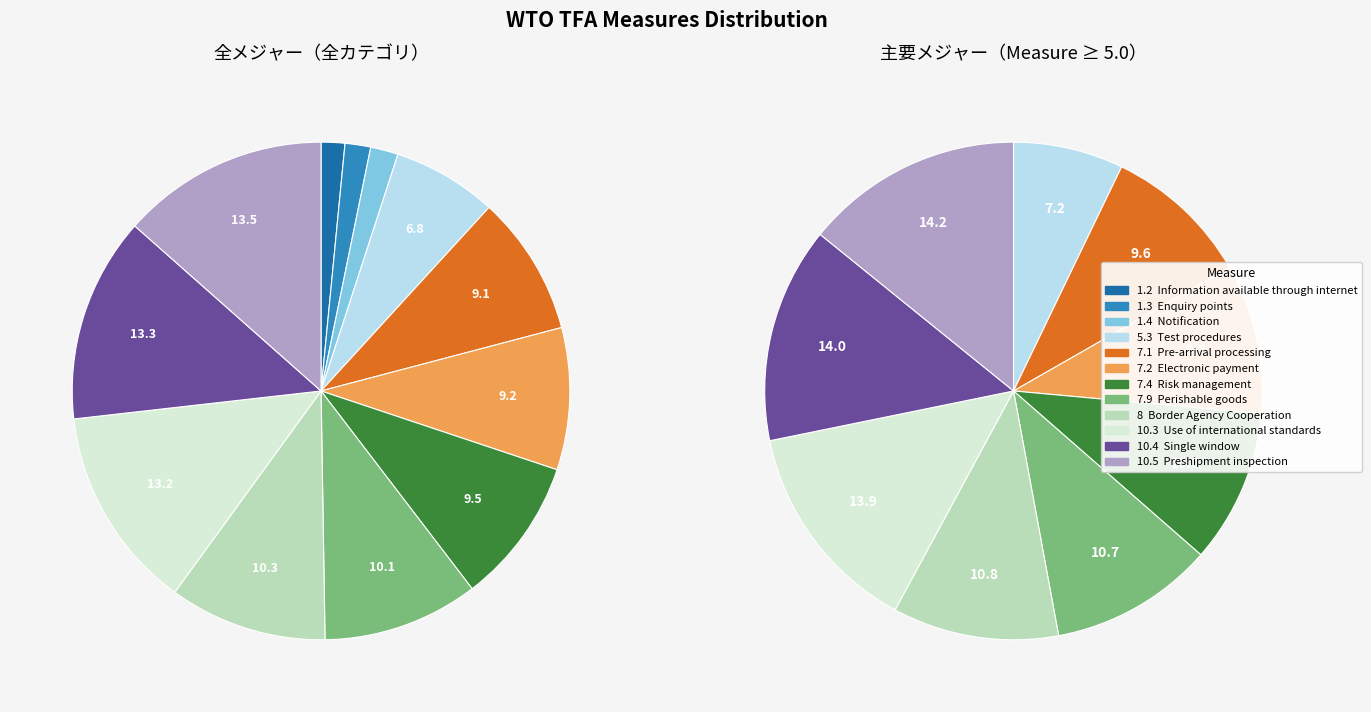

Which category has the biggest portion of the pie?

Preshipment inspection